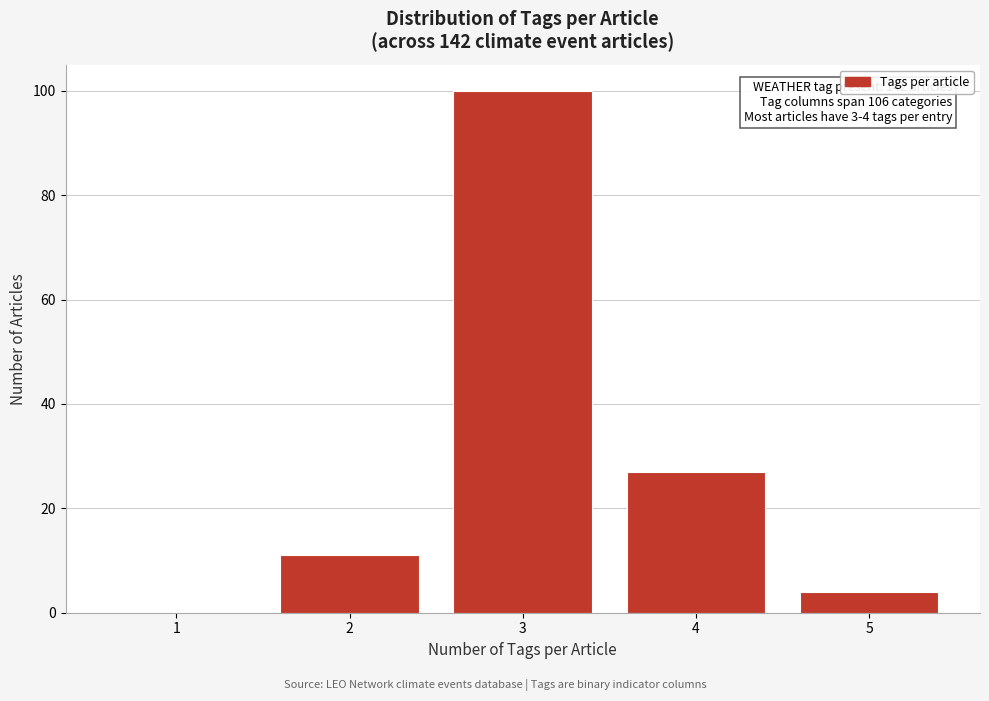

Reading left to right, list all the values displayed in this chart.

1=0	2=11	3=100	4=27	5=4